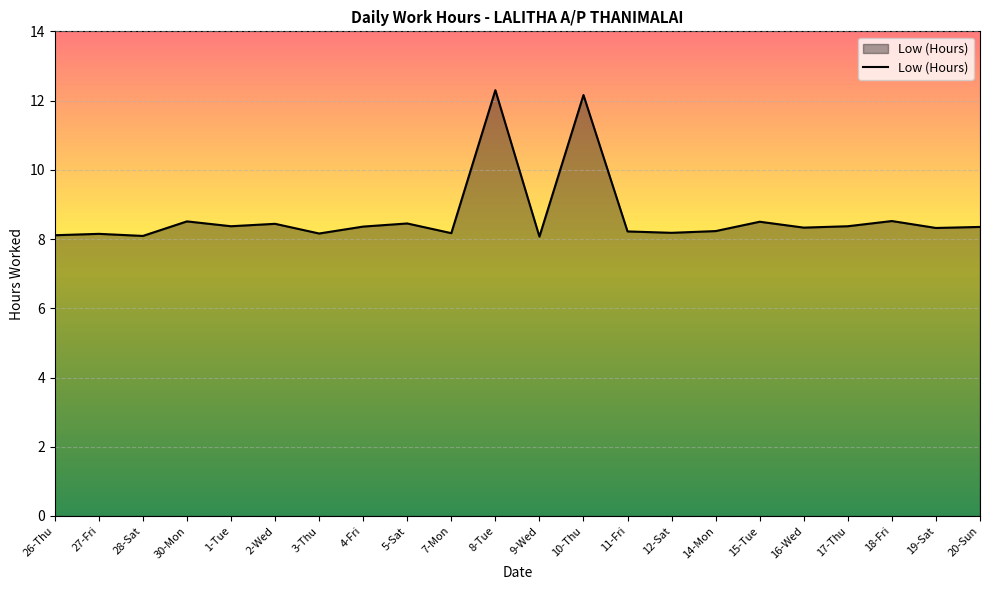

What is the difference between the maximum and minimum values?

4.2